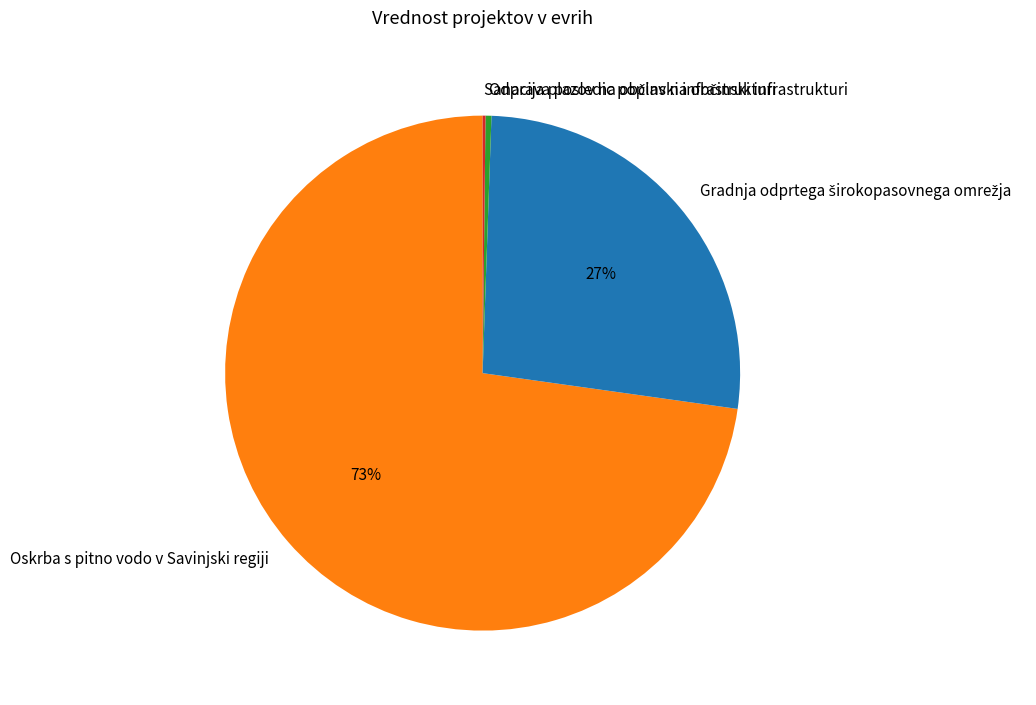

True or false: Oskrba s pitno vodo v Savinjski regiji accounts for 85% of the total.

False